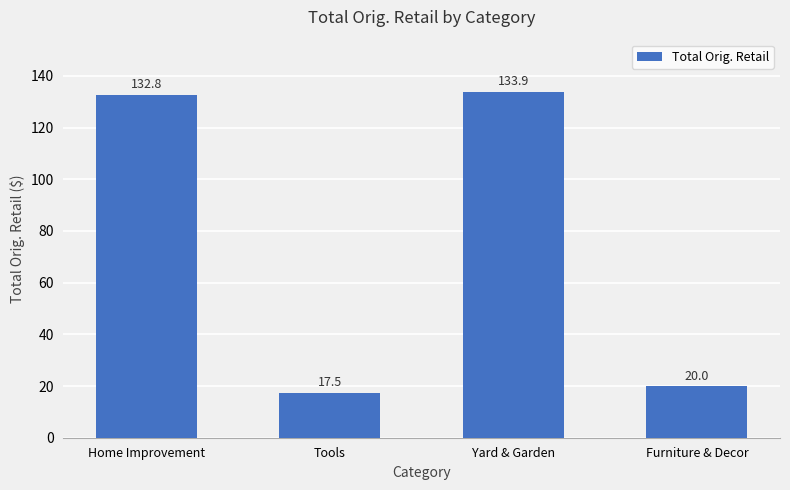

True or false: the data shows 8.2 at Furniture & Decor.

False